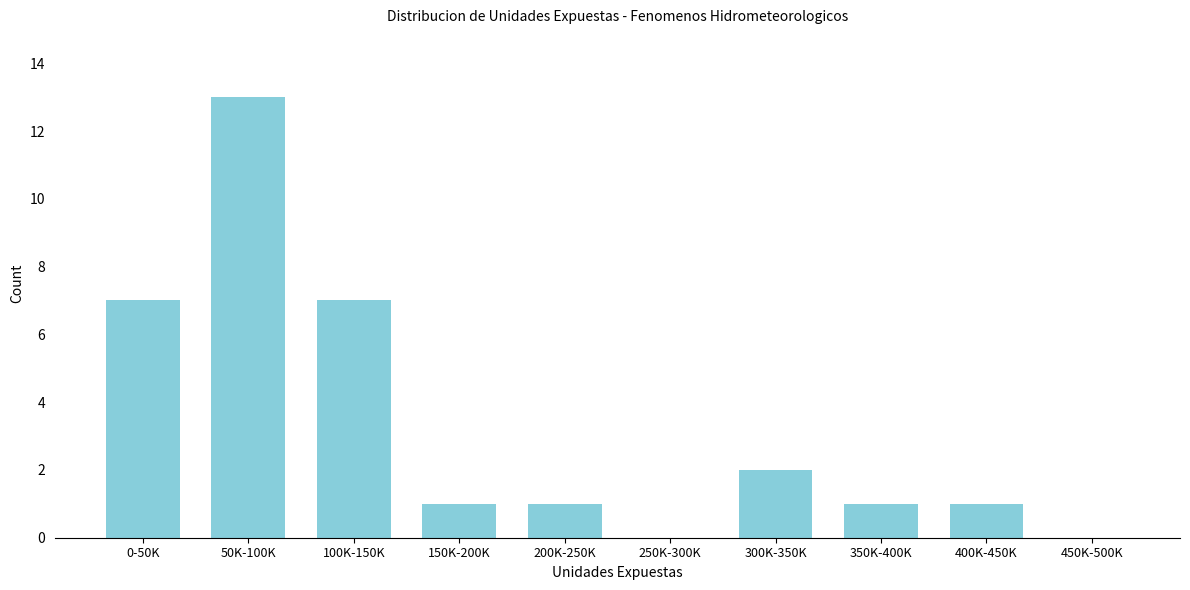

Reading left to right, what are all the values shown in this chart?

0-50K=7	50K-100K=13	100K-150K=7	150K-200K=1	200K-250K=1	250K-300K=0	300K-350K=2	350K-400K=1	400K-450K=1	450K-500K=0